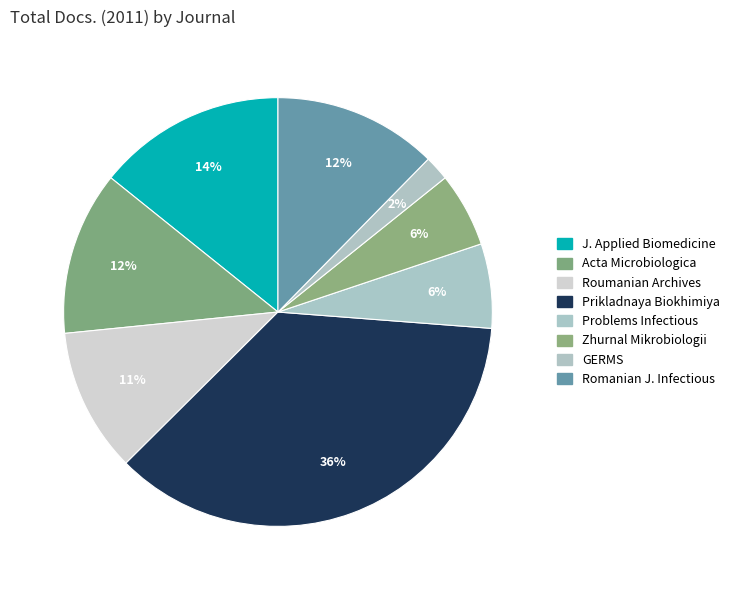

How many slices are in this pie chart?

8